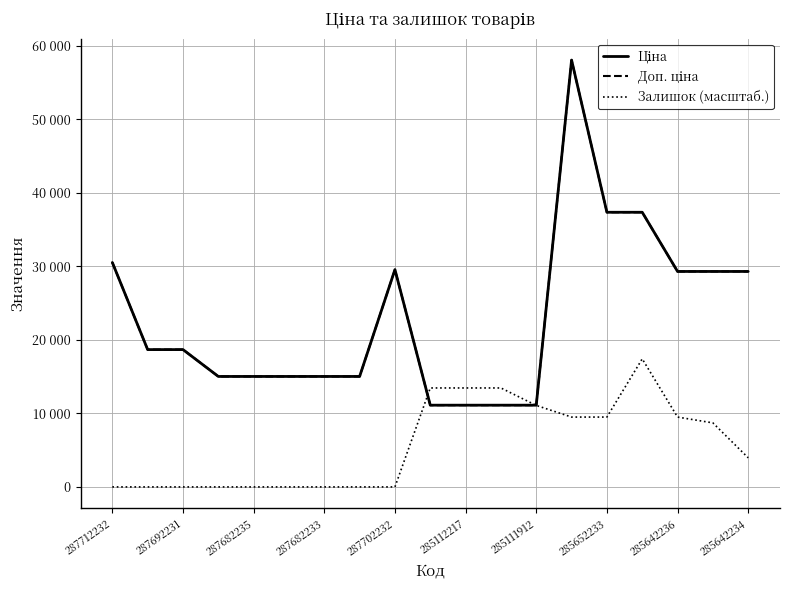

Does the chart have visible grid lines?

Yes